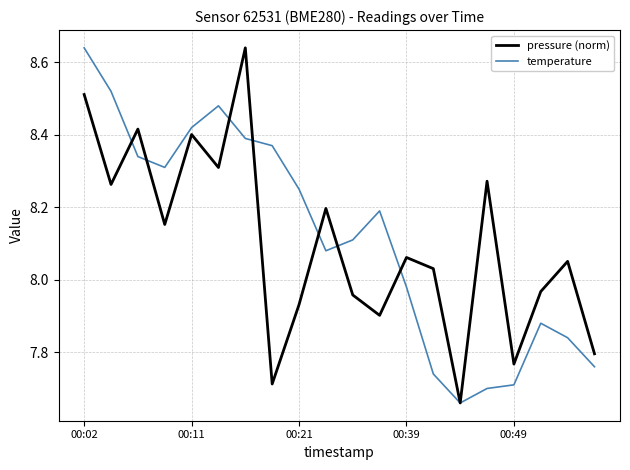

Which series has the largest range (max minus min)?

pressure (norm)